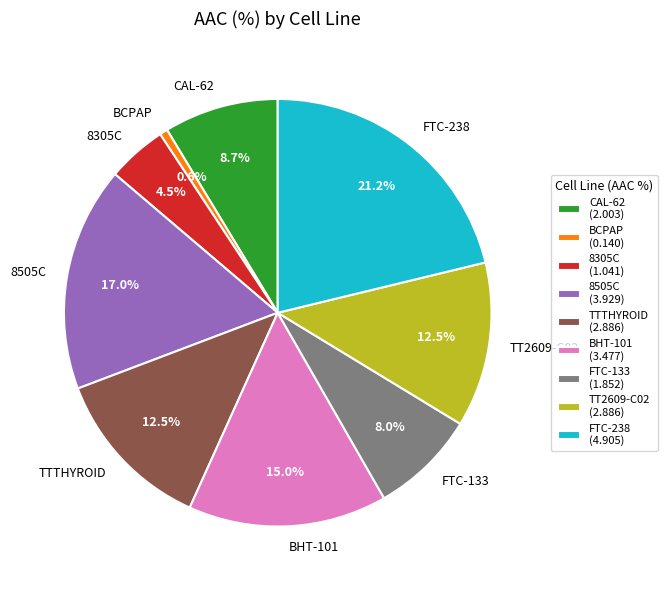

Does CAL-62 account for over 50% of the chart?

No